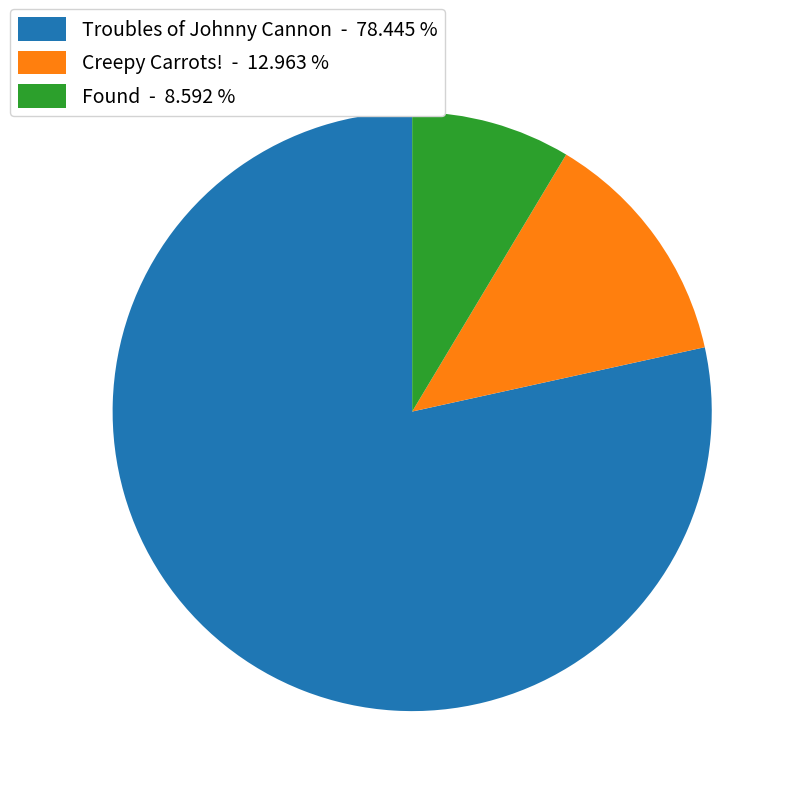

The Troubles of Johnny Cannon slice represents 84% of the pie. True or false?

False